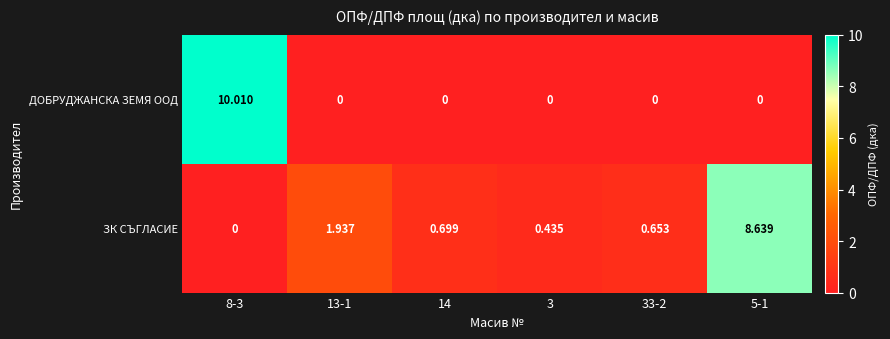

Rank the series by their maximum value, from lowest to highest.

ЗК СЪГЛАСИЕ, ДОБРУДЖАНСКА ЗЕМЯ ООД